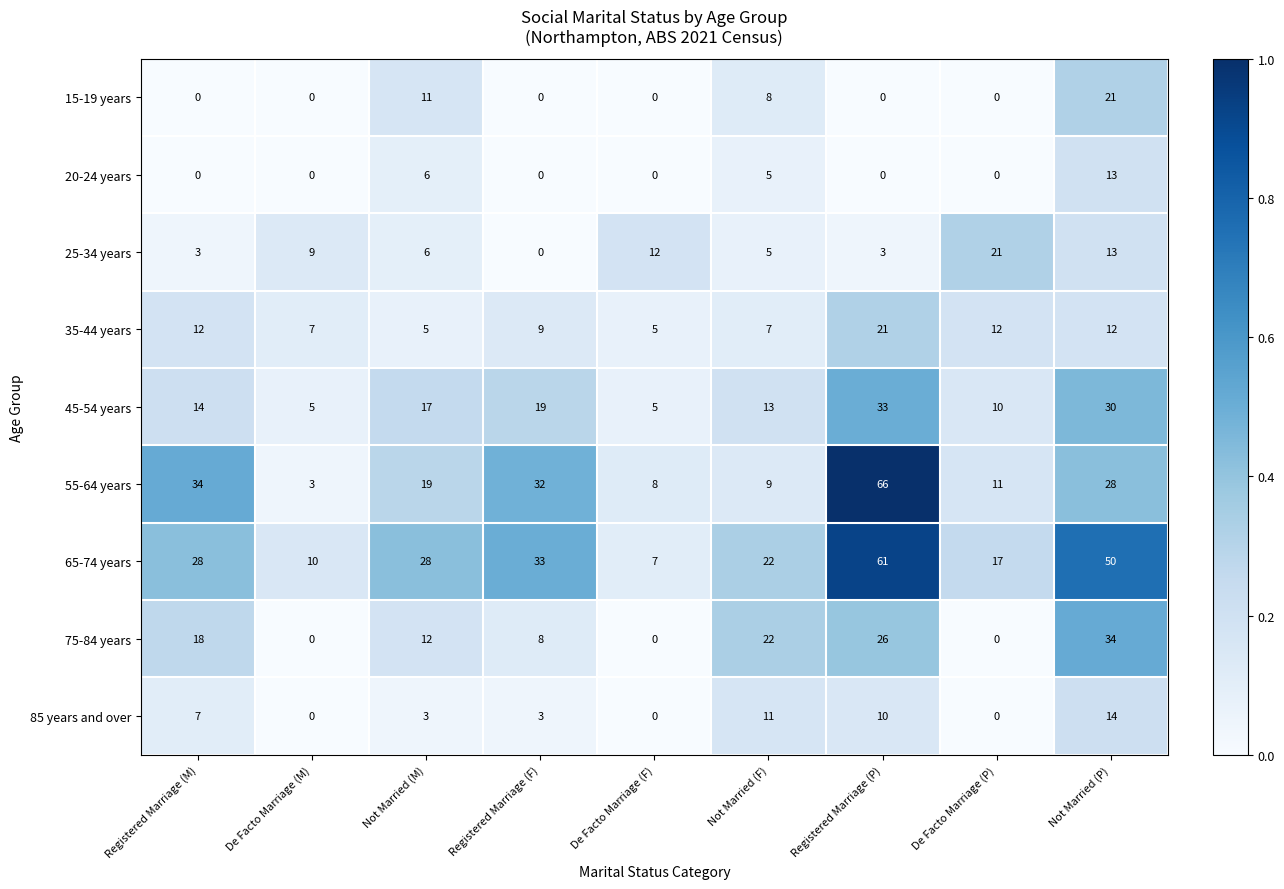

What is the difference between the 35-44 years values at Registered Marriage (P) and Not Married (M)?

16